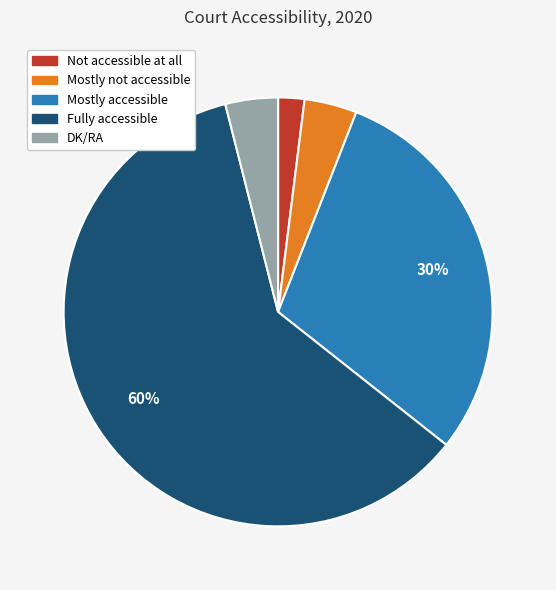

Is it true that Mostly not accessible is 4% of the pie?

True